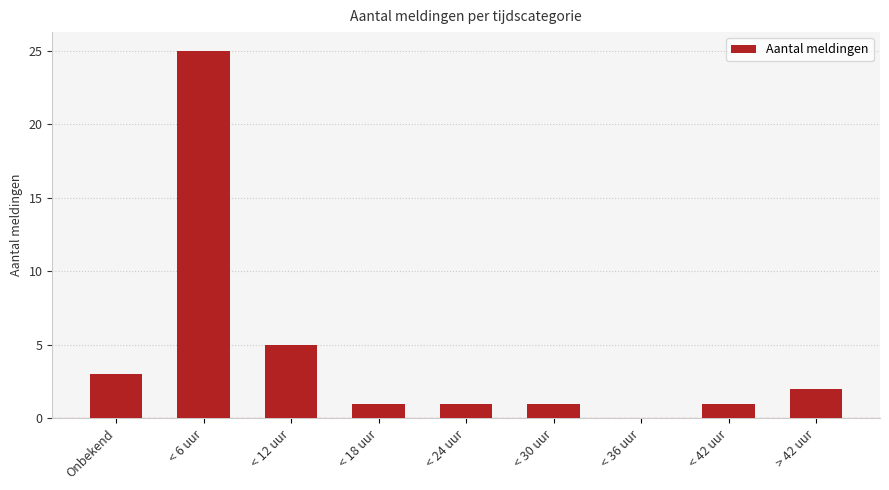

Which label corresponds to the largest value in the chart?

< 6 uur